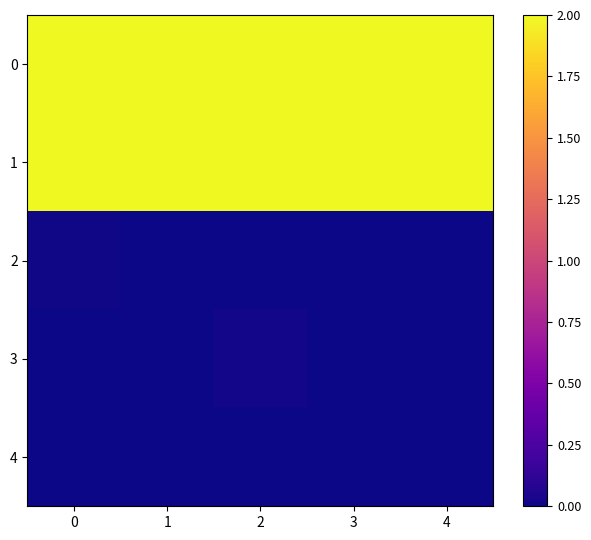

Rank the series by their maximum value, from lowest to highest.

4, 2, 3, 0, 1